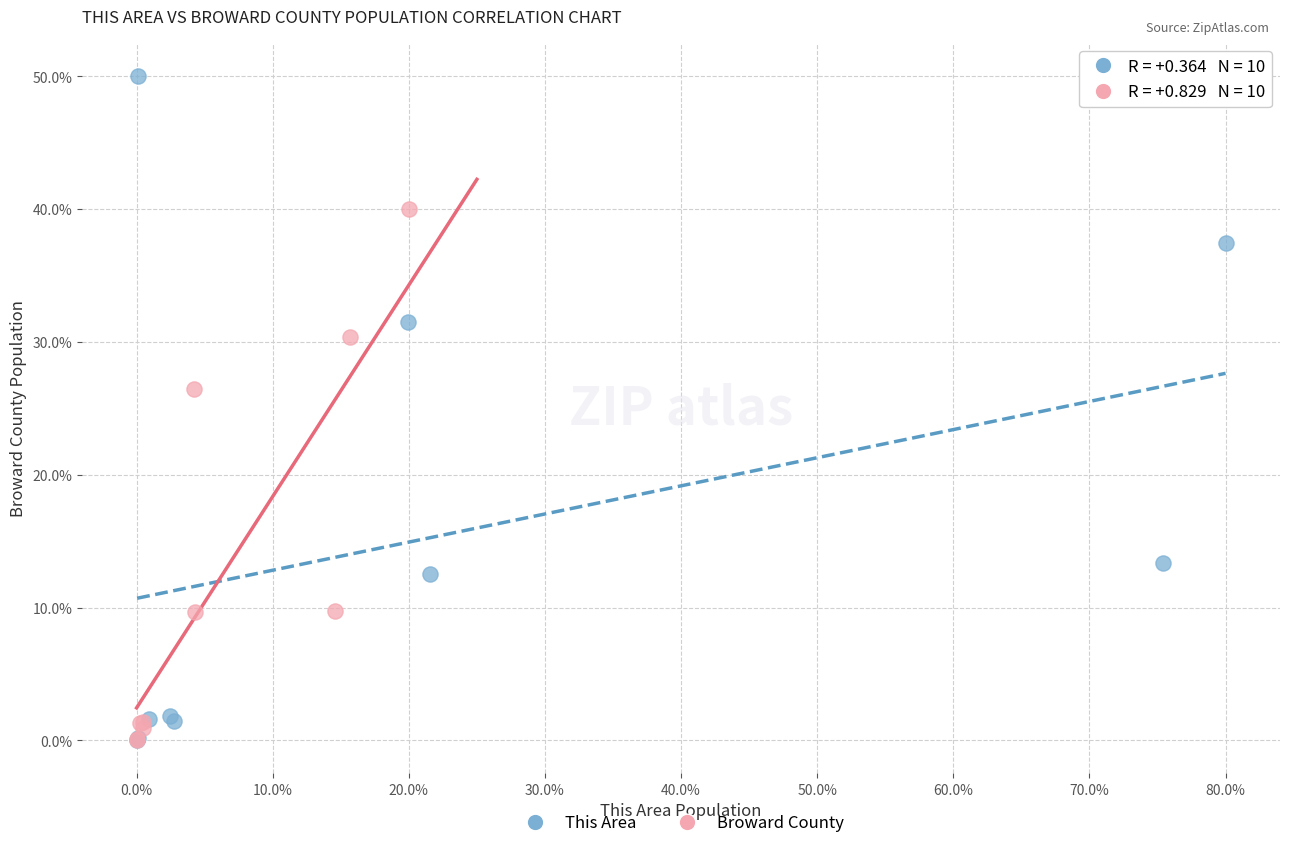

Which series has the widest spread of Y values?

This Area